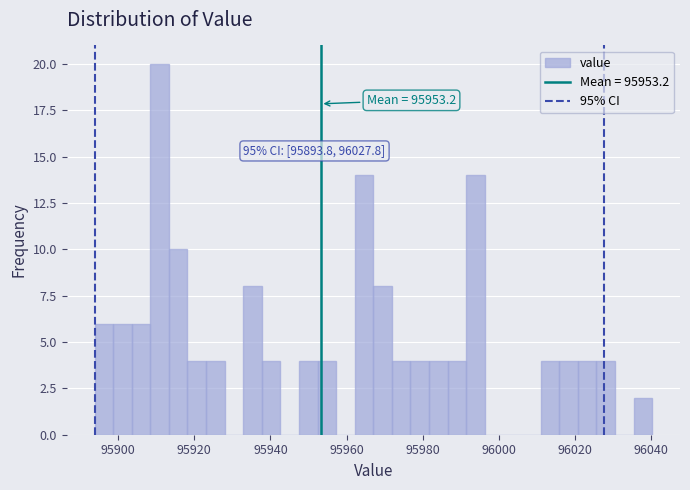

Read against the x-axis, roughly where is the centre of the tallest bar?

95910